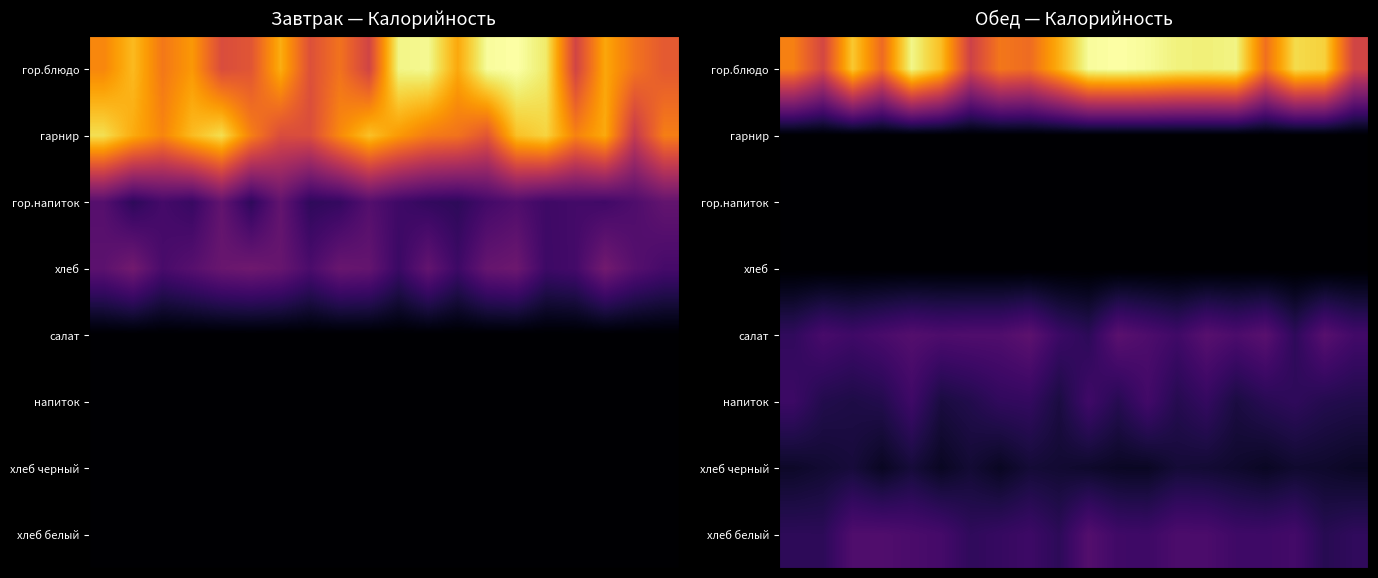

At how many categories does at least one series exceed 290?

17